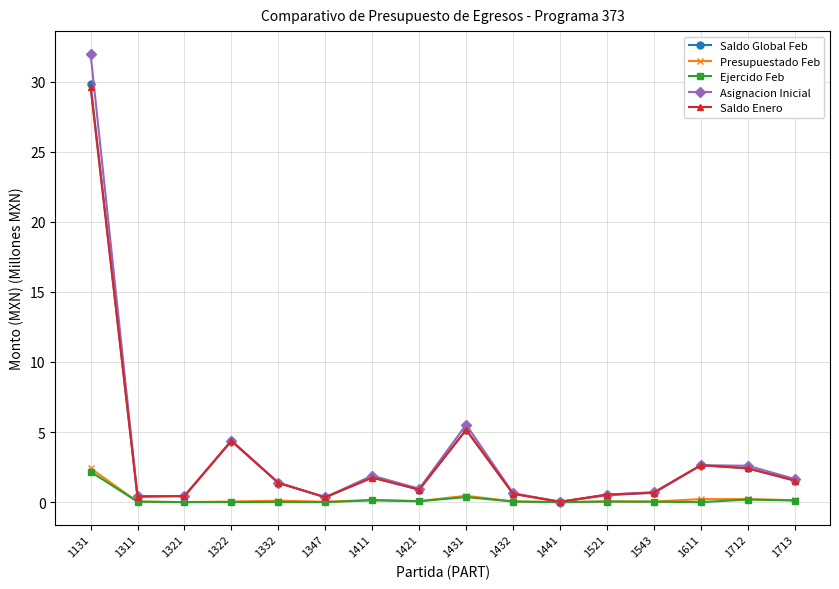

Between which two adjacent categories do Saldo Enero and Saldo Global Feb first intersect?

1131 and 1311